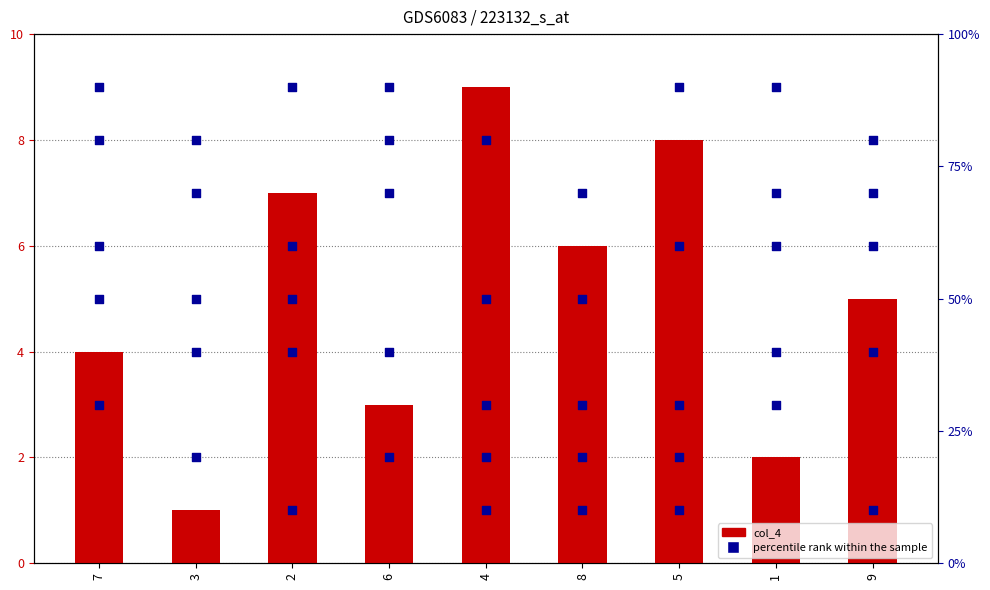

Which series reaches the maximum Y coordinate?

col_5